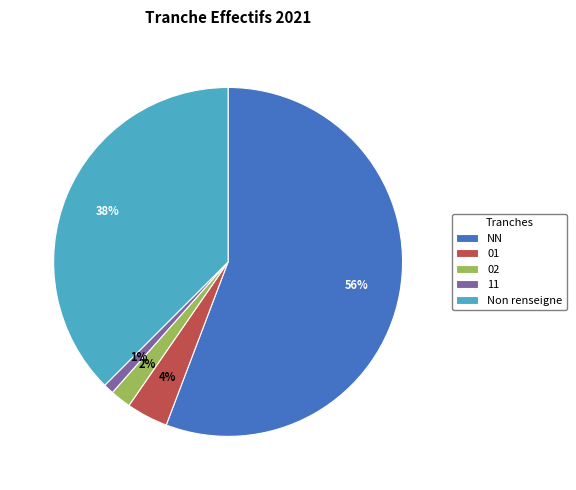

Is the sum of 02 and 11 greater than half?

No